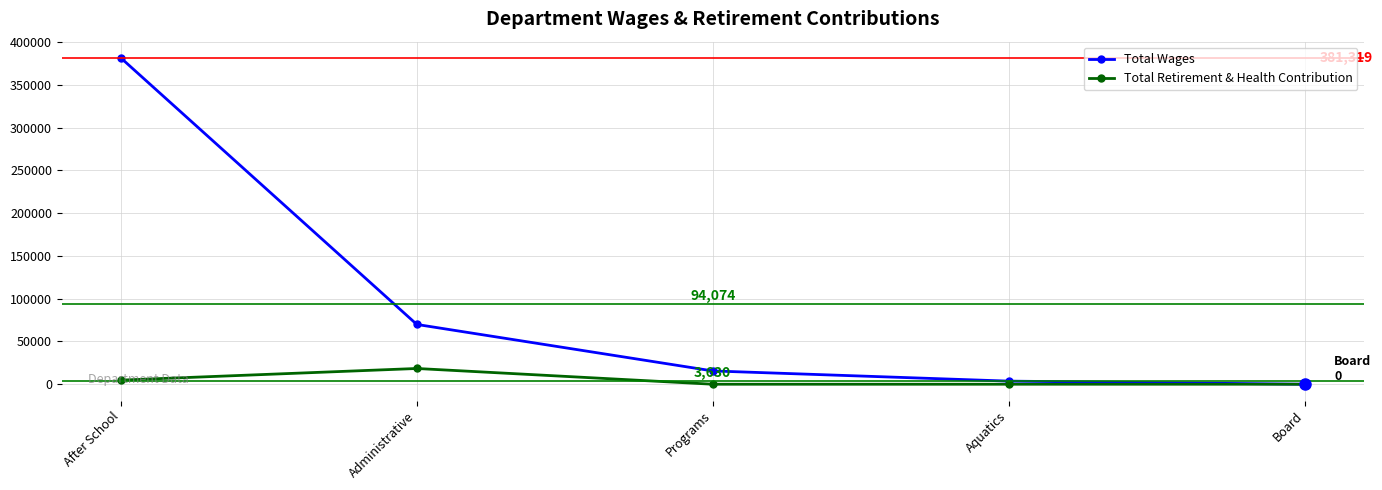

What is the label of the 1st point from the right?

Board